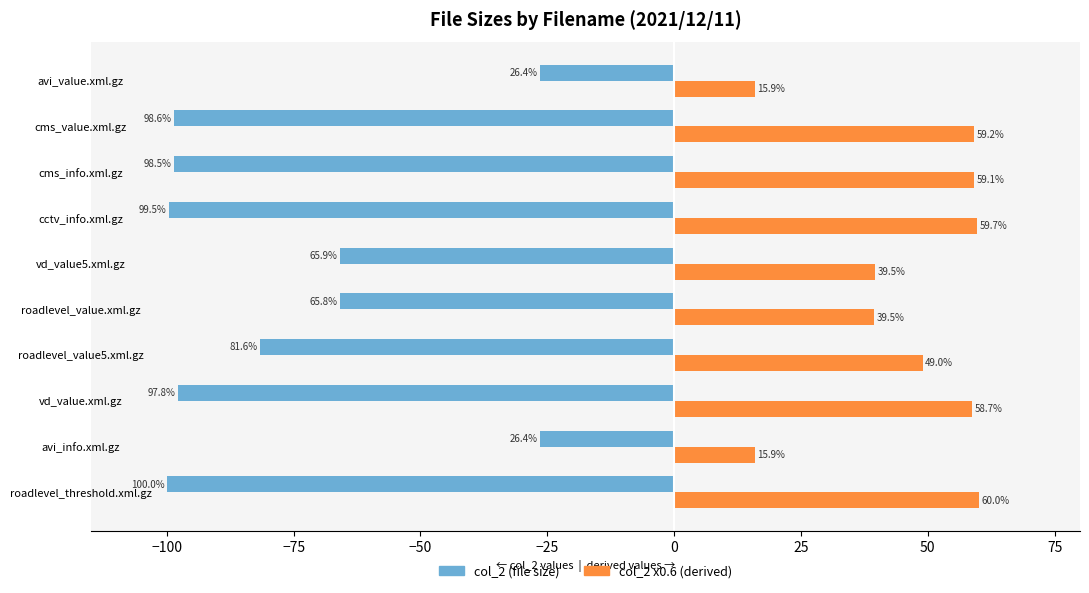

At how many categories does at least one series exceed -4?

10